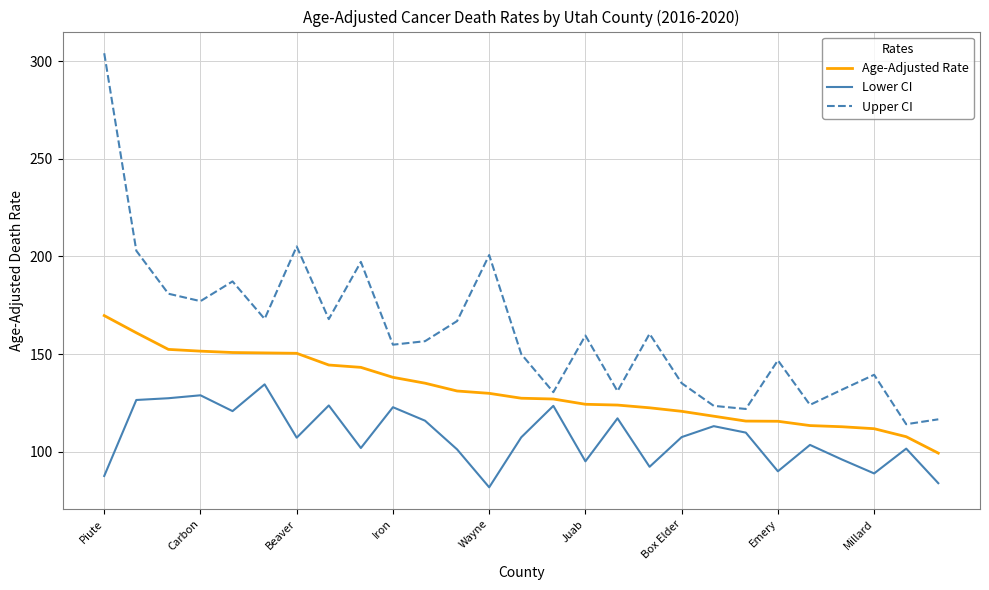

What is the highest value of the Upper CI series?

304.0